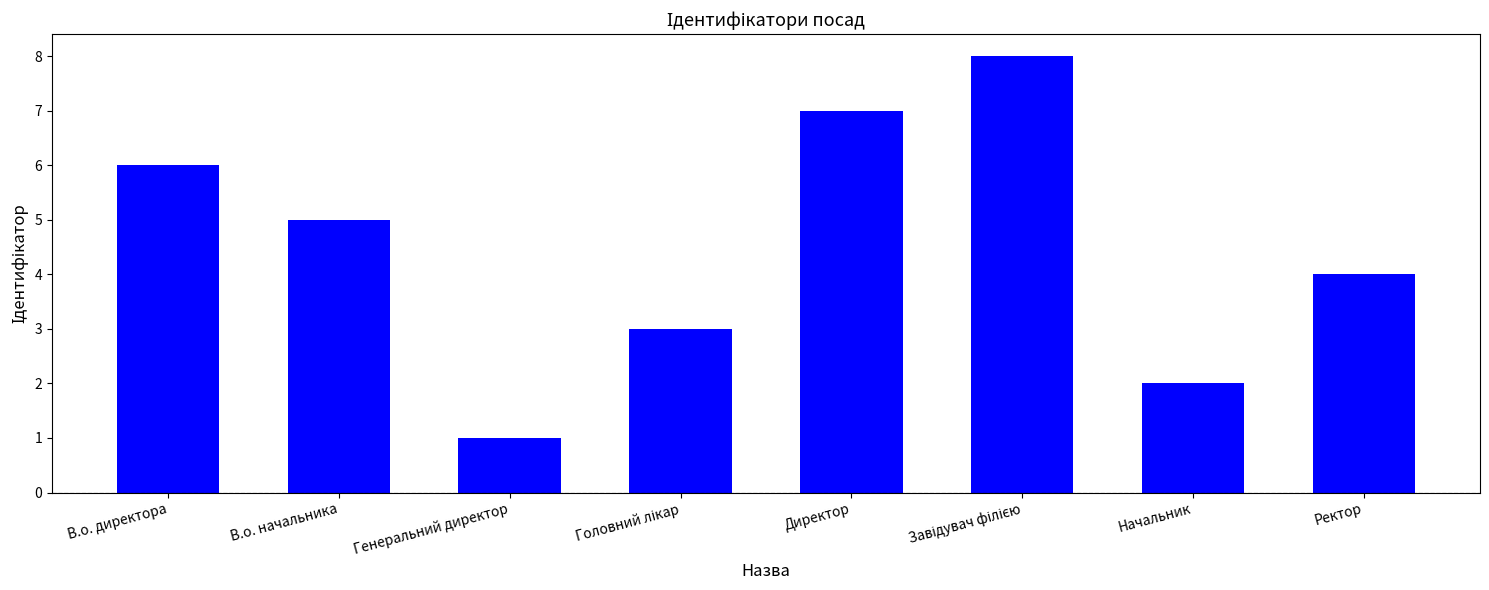

What is the difference between the second highest and minimum values?

6